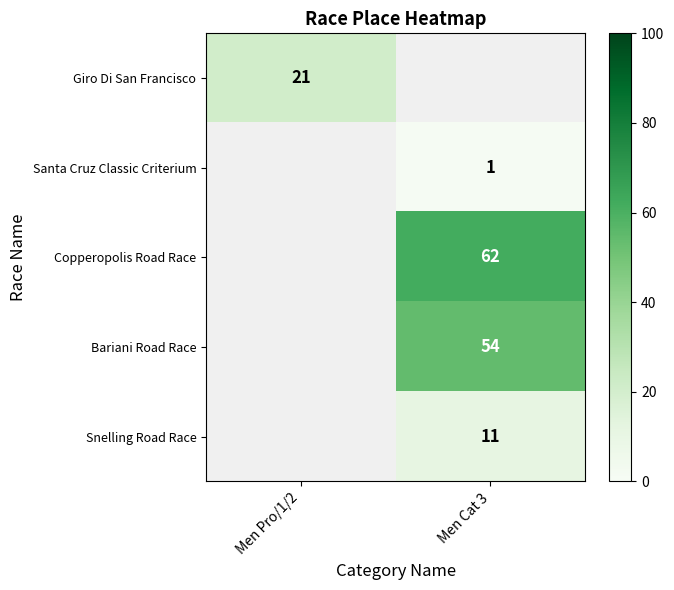

Is it true that Snelling Road Race equals 15 at Men Cat 3?

False